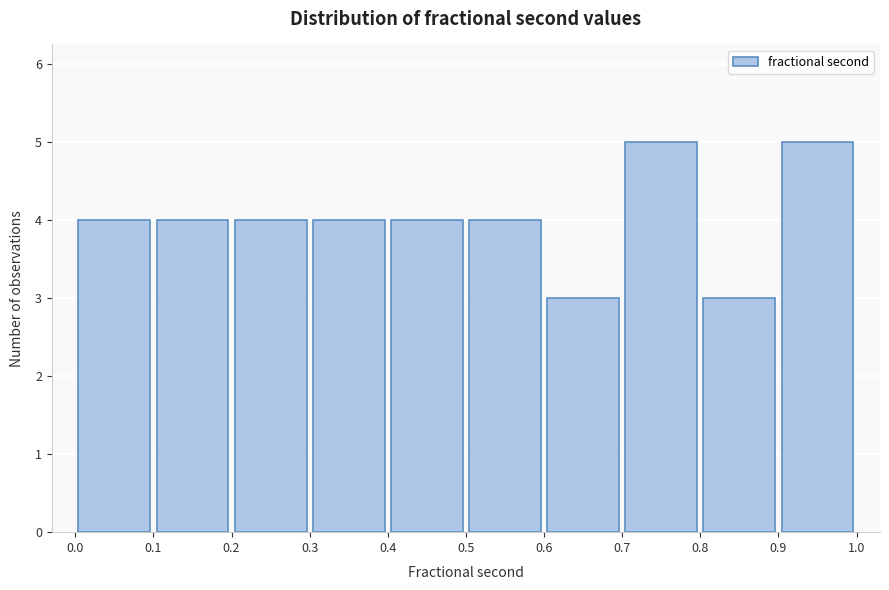

What is the height of the bar covering 0.9 to 1.0 on the x-axis? The values are not printed on the chart, so give them approximately, as read against the axis.

5